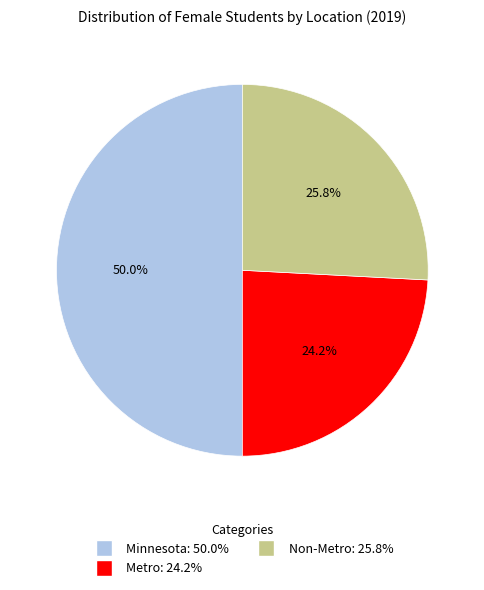

Which slice is the smallest?

Metro